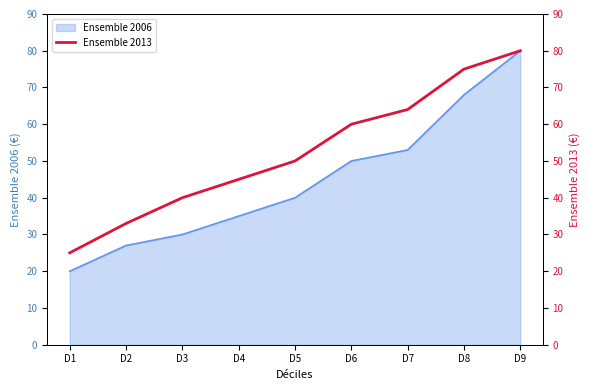

True or false: the data shows 33 at D2.

True